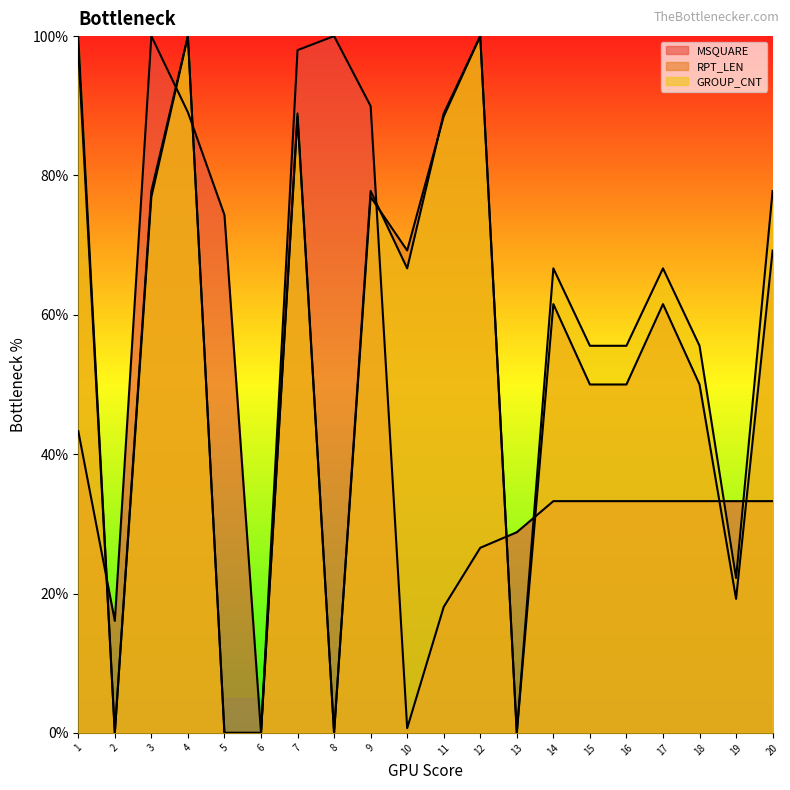

How many lines are shown in the chart?

3